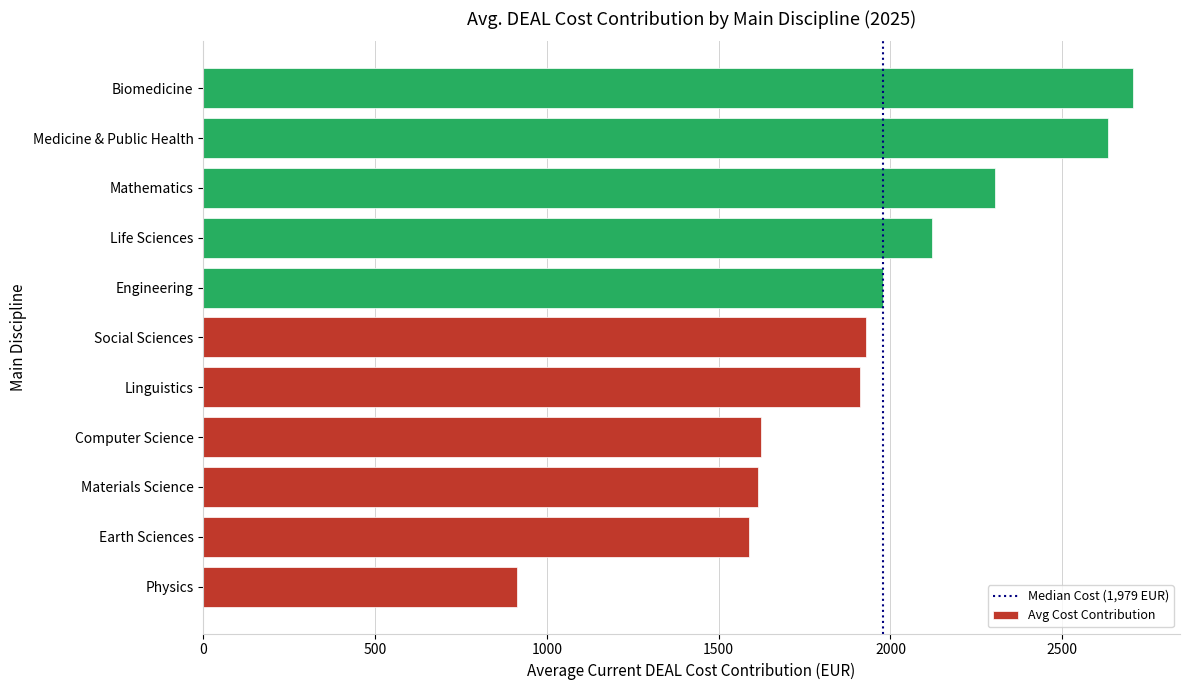

What is the smallest value displayed?

912.0